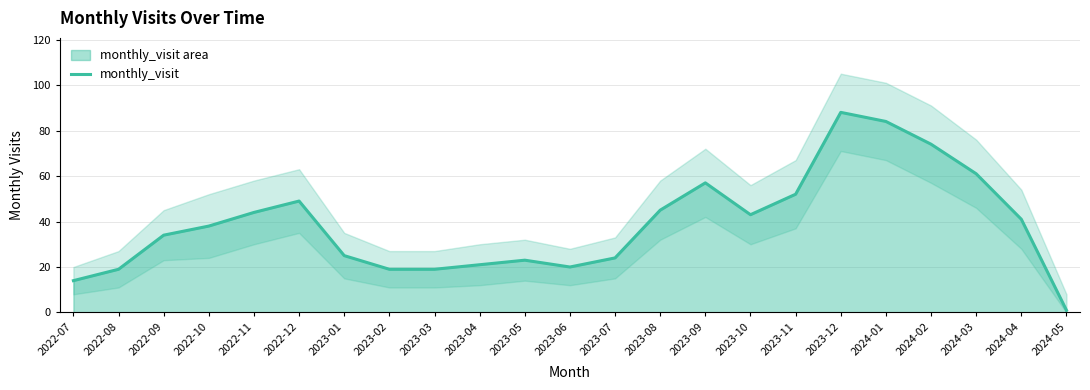

How many interior local valleys (lower than both neighbors) does the data have?

2